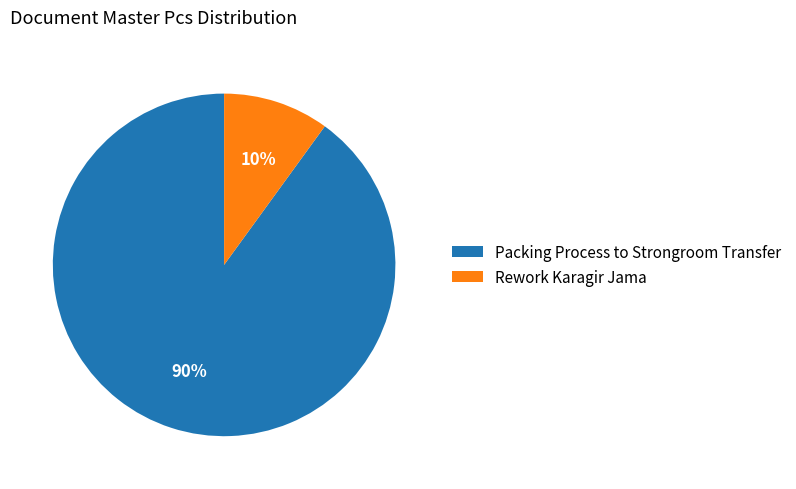

To the nearest percent, what is the difference between the Packing Process to Strongroom Transfer and Rework Karagir Jama slice percentages?

80%